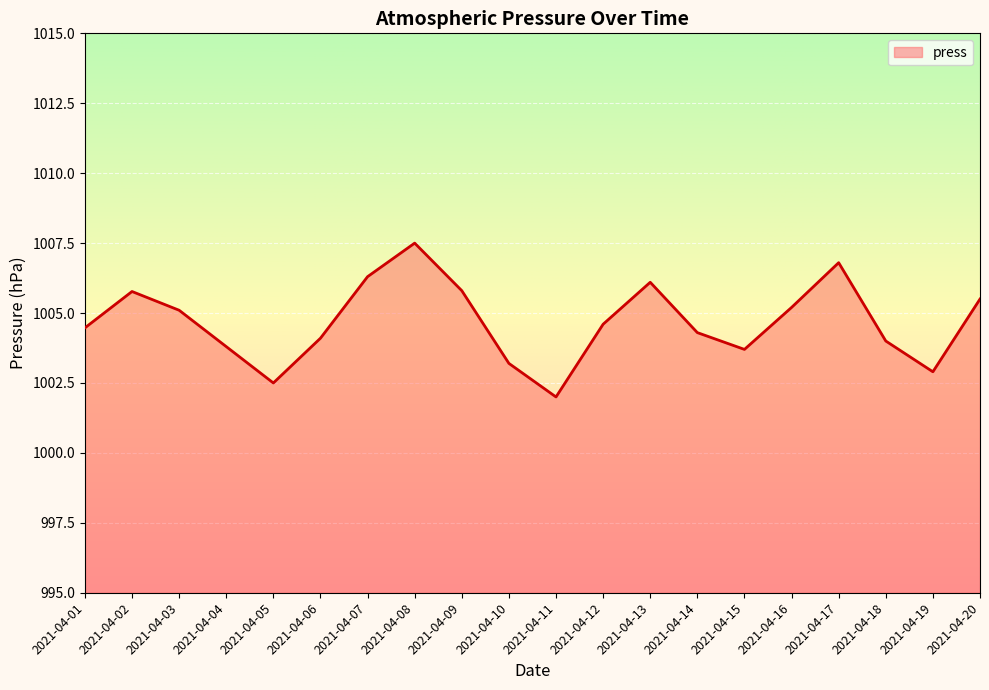

Reading right to left, list all the values displayed in this chart.

1005.5	1002.9	1004.0	1006.8	1005.2	1003.7	1004.3	1006.1	1004.6	1002.0	1003.2	1005.8	1007.5	1006.3	1004.1	1002.5	1003.8	1005.1	1005.8	1004.5